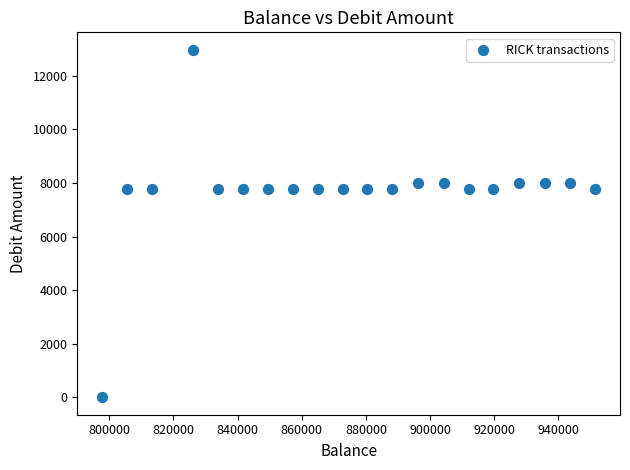

What is the range of X values (max minus min)?

153811.6